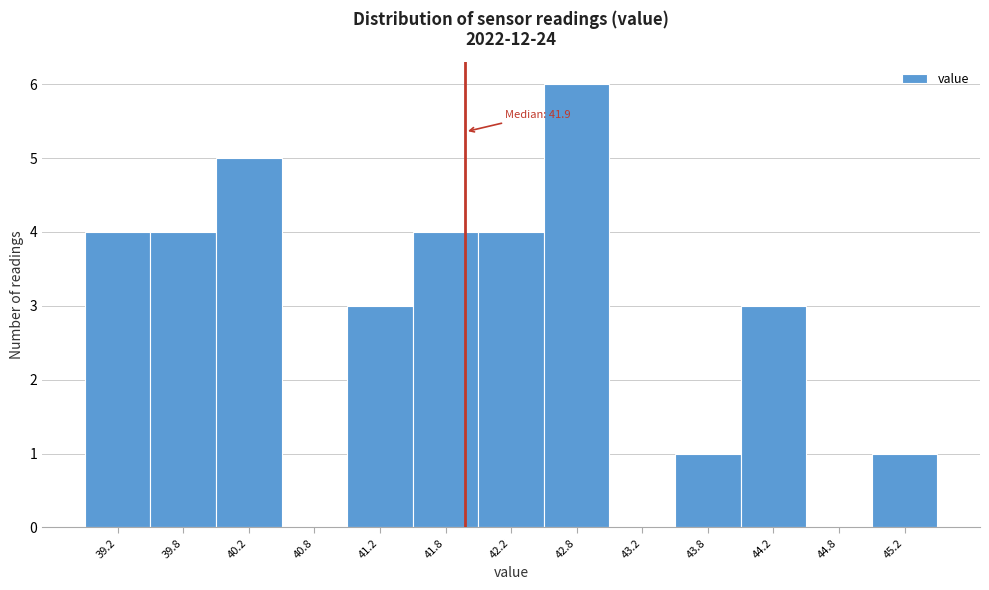

Over which range of the x-axis is the bar tallest?

42.5 to 43.0